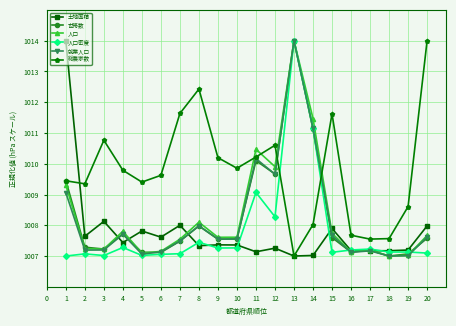

What is the minimum value shown in the chart?

1007.0